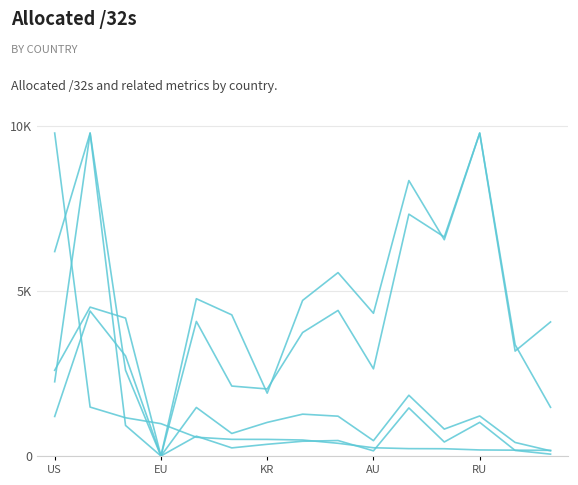

Does the chart display data point markers on the line(s)?

No